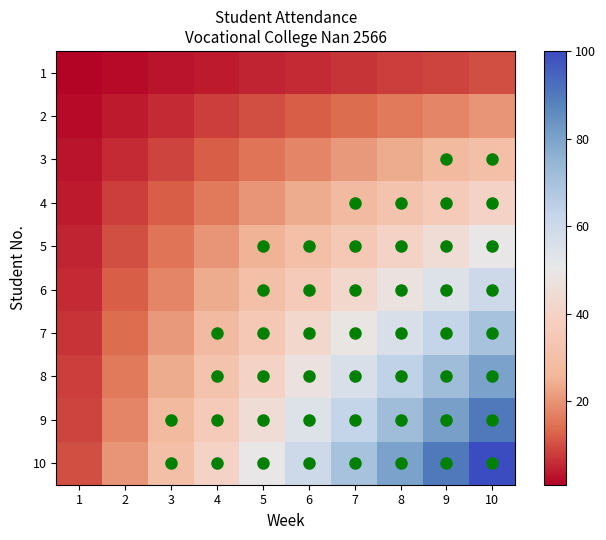

At how many categories does at least one series exceed 11?

9